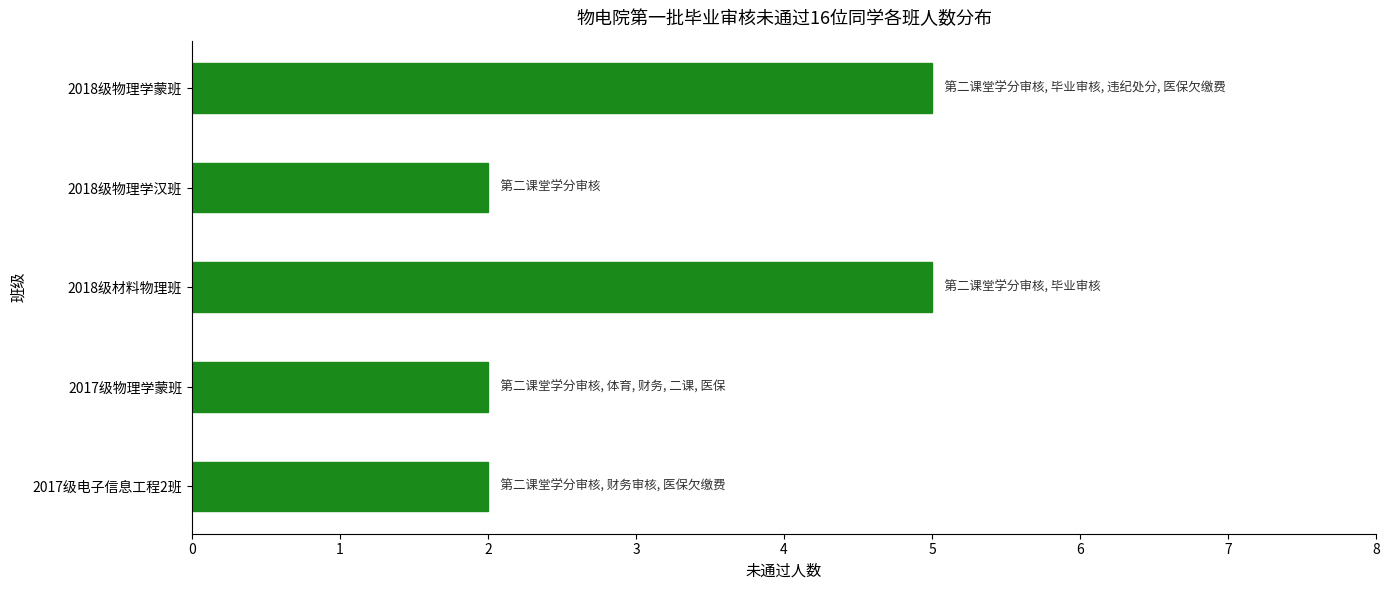

Are the bars grouped side by side (vs. stacked)?

No